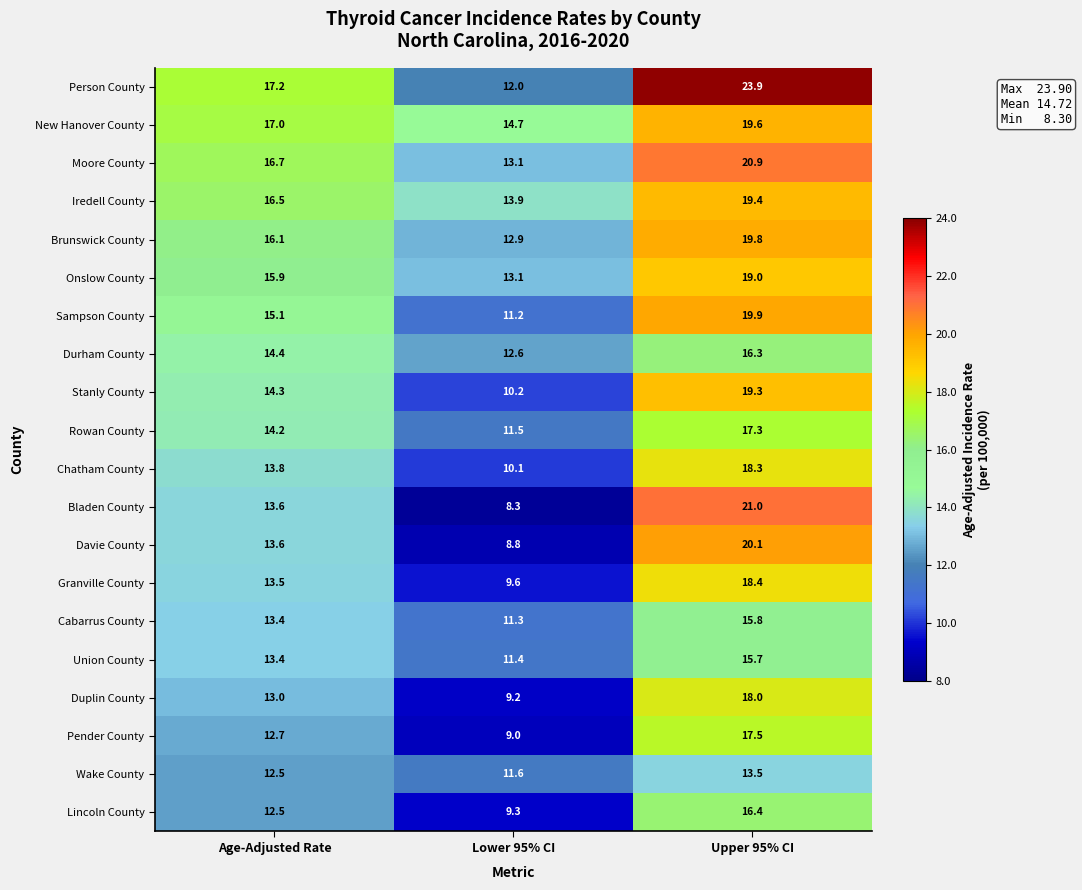

Which series has the widest spread of values?

Bladen County